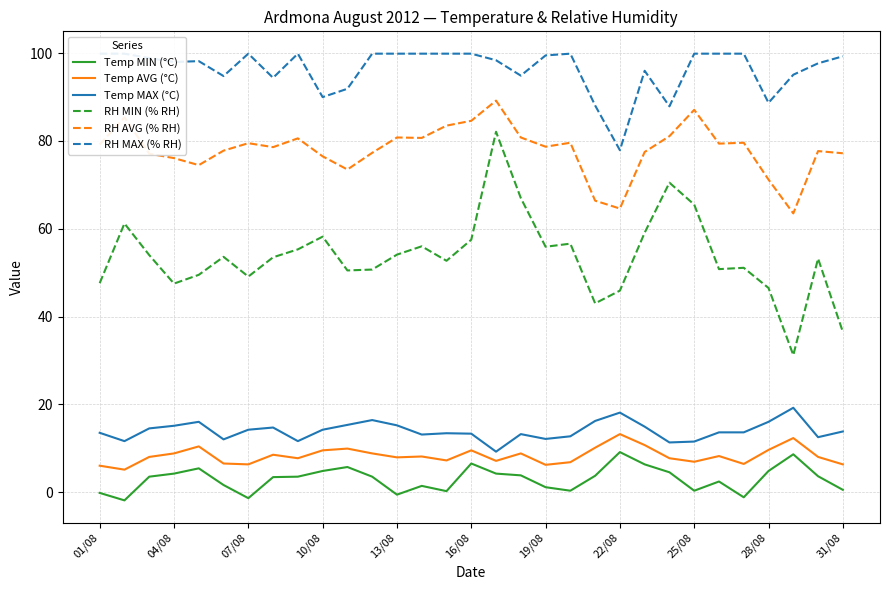

Is it true that Temp MIN (°C) equals 0.5 at 31/08?

True